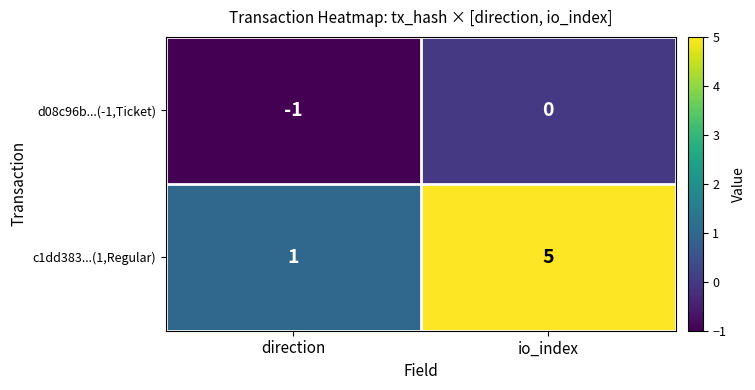

How many values in the d08c96b...(-1,Ticket) series are below 0?

1